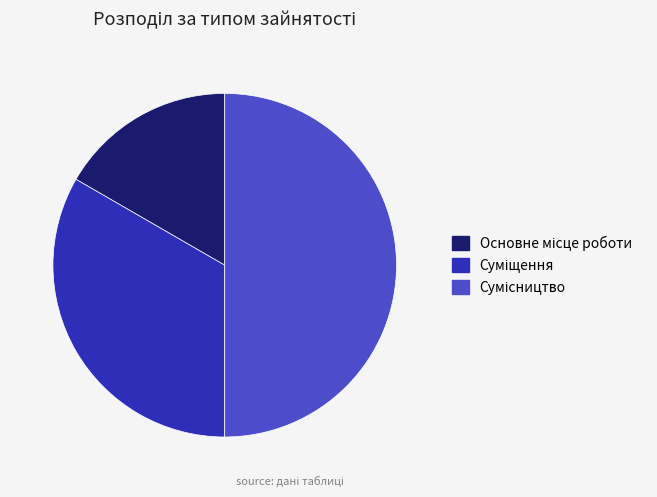

Rank the categories by value from lowest to highest.

Основне місце роботи, Суміщення, Сумісництво